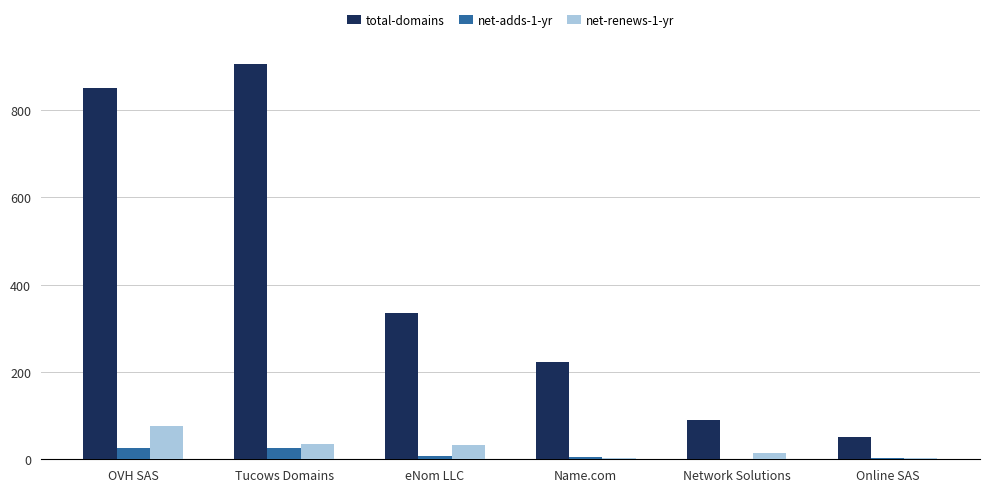

Is it true that net-adds-1-yr equals 26 at Tucows Domains?

True